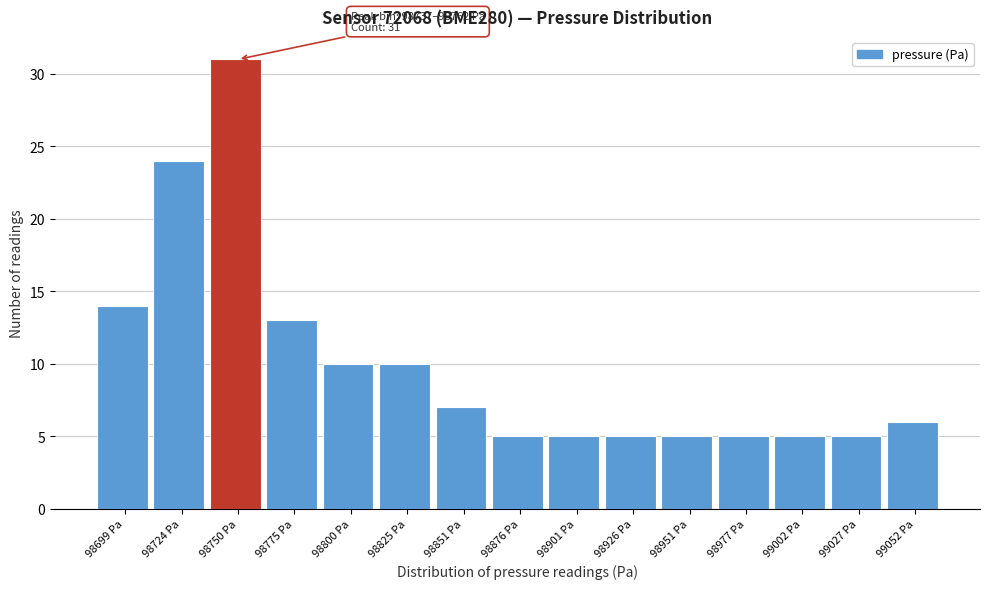

Which range on the x-axis has the tallest bar?

98735 to 98760